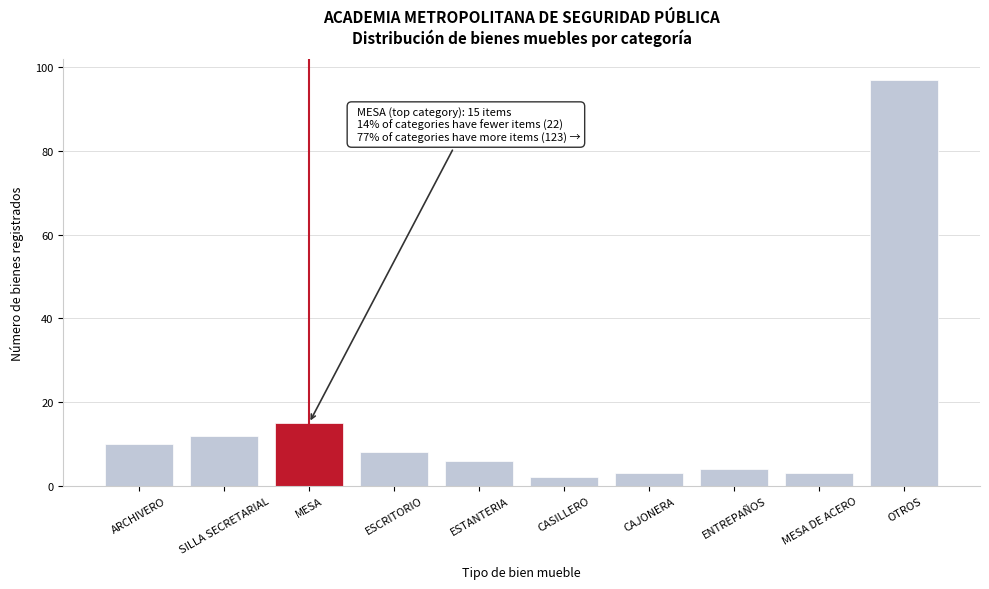

Reading left to right, transcribe all the data shown in this chart.

10	12	15	8	6	2	3	4	3	97